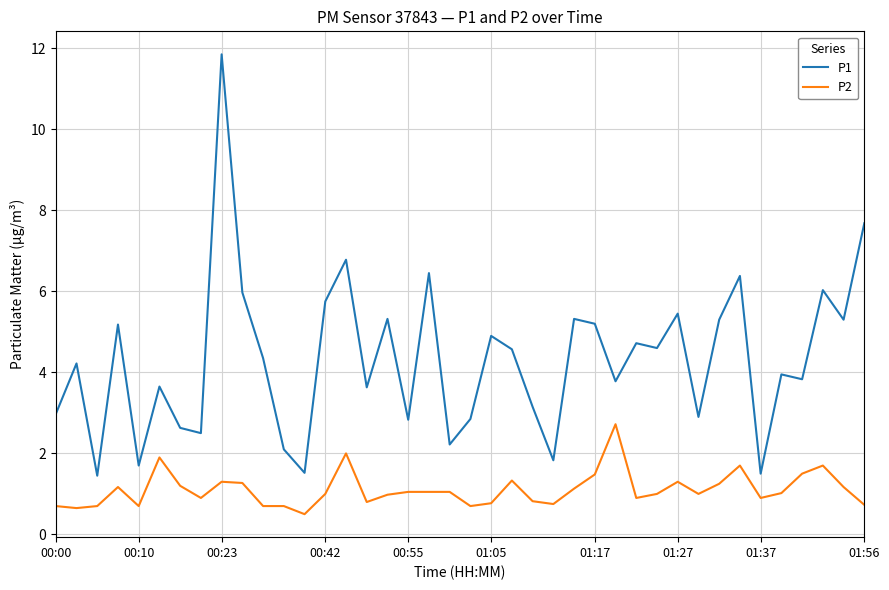

What is the minimum value shown in the chart?

0.5